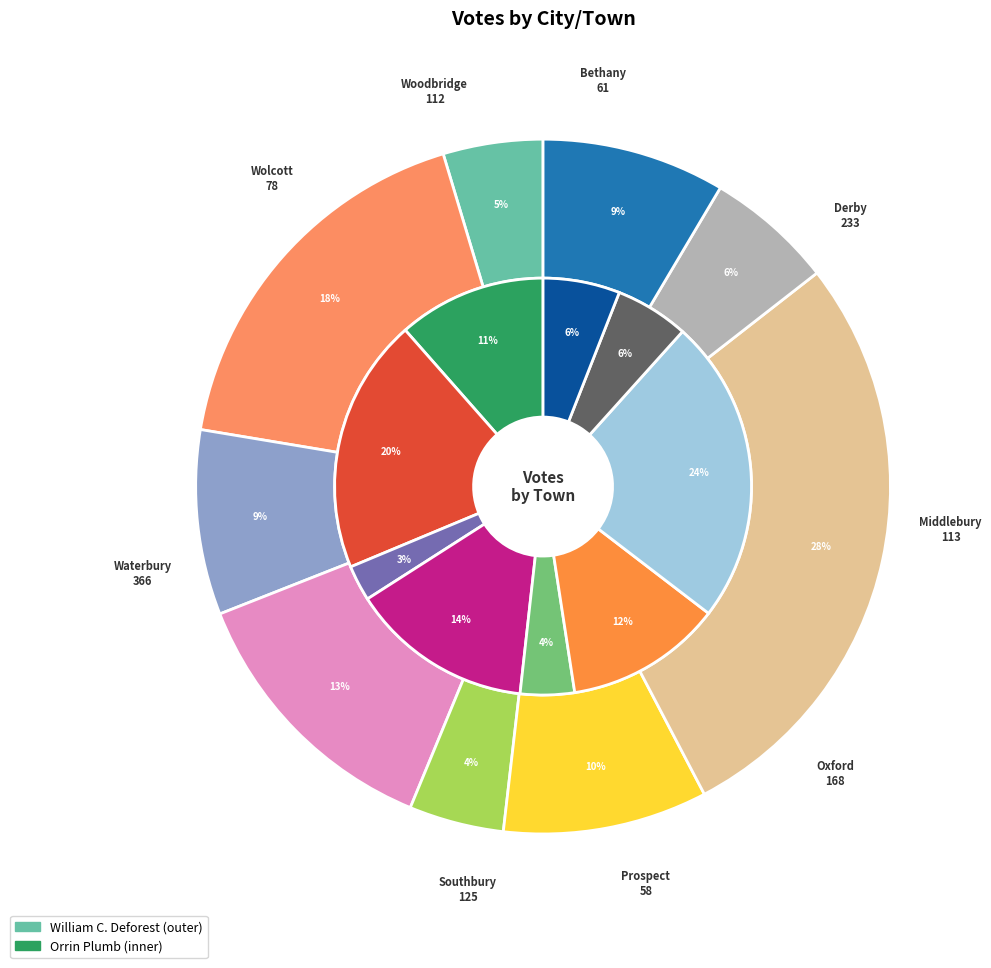

To the nearest percent, what is the average slice percentage?

11%